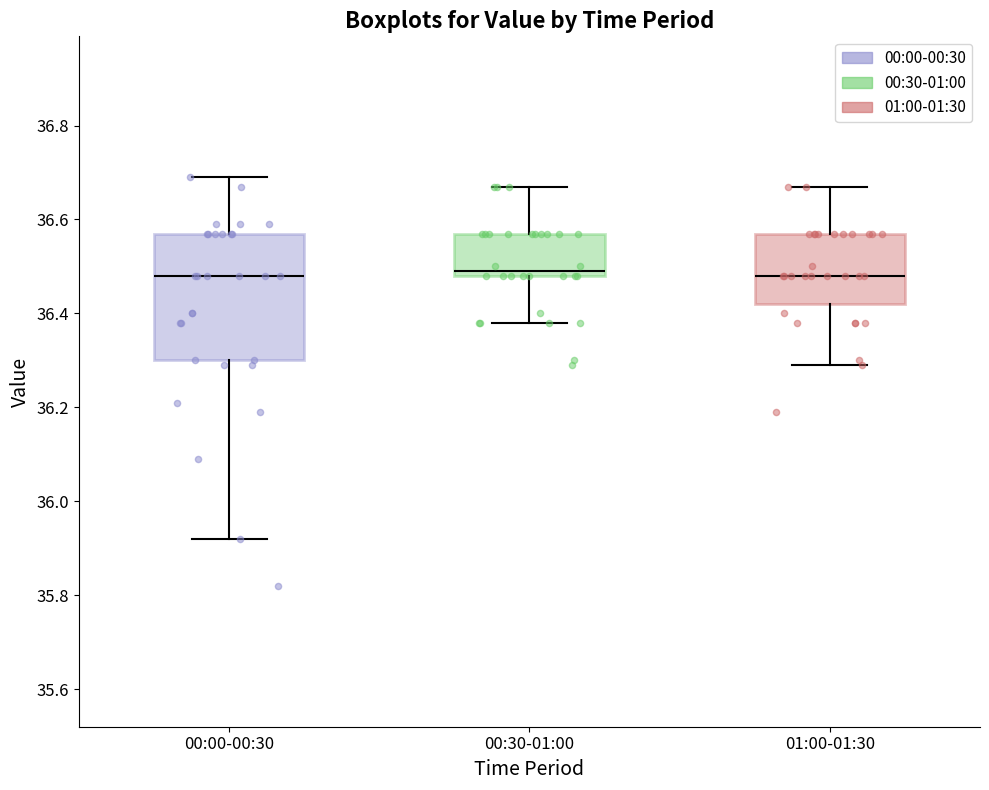

Reading left to right, read every box against the y-axis: the position of its median line, the range the box covers, and the ends of its whiskers. The values are not printed on the chart, so give them approximately, as read against the axis.

00:00-00:30: median 36.48, box 36.30 to 36.58, whiskers 35.92 to 36.70
00:30-01:00: median 36.50, box 36.48 to 36.58, whiskers 36.38 to 36.68
01:00-01:30: median 36.48, box 36.42 to 36.58, whiskers 36.30 to 36.68